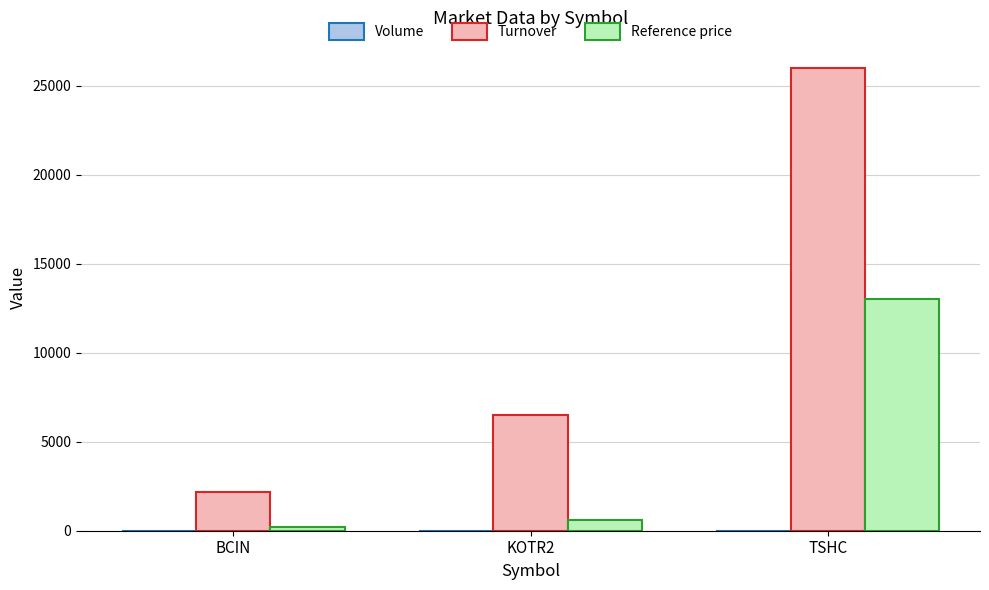

Is the value of Turnover at TSHC greater than the value of Reference price at BCIN?

Yes